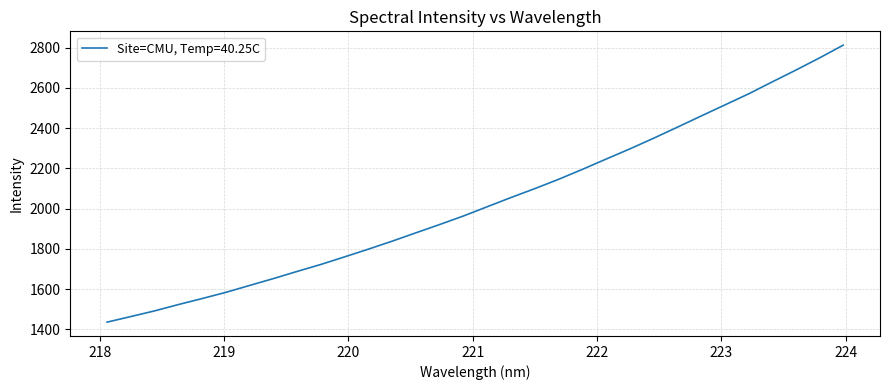

What is the smallest value displayed?

1436.3